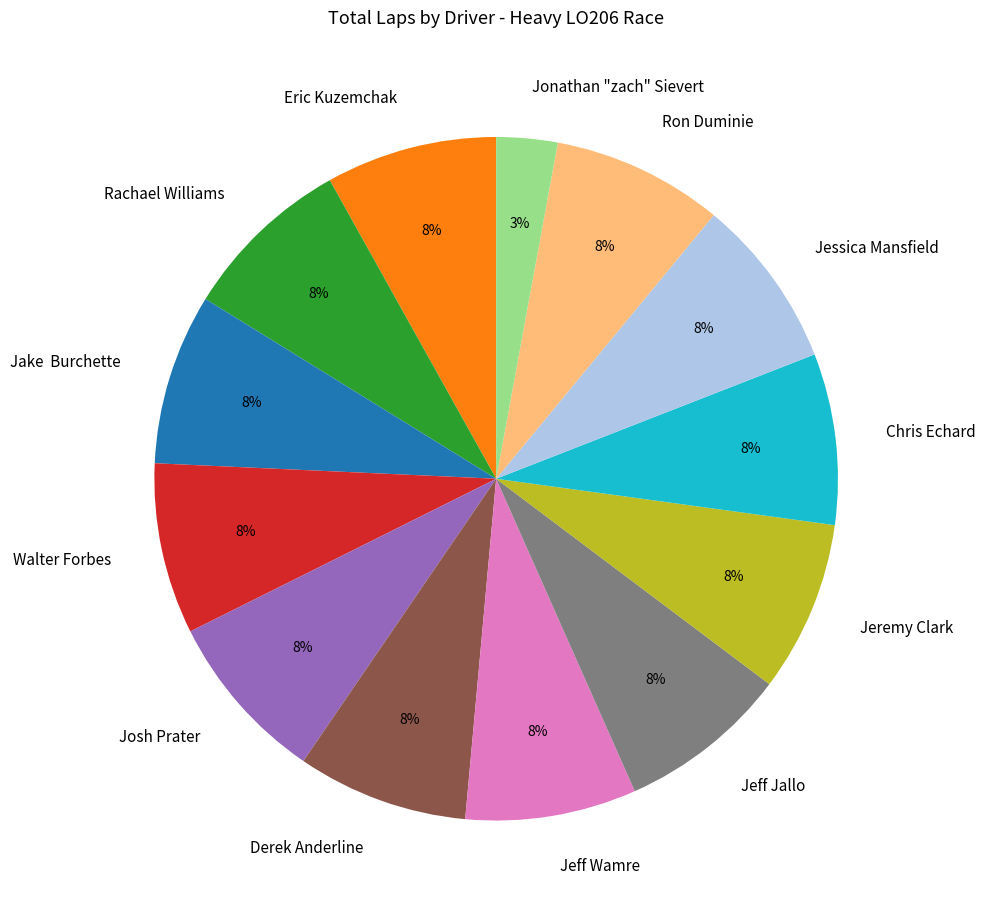

Do Jeremy Clark and Ron Duminie together represent more than half of the pie?

No